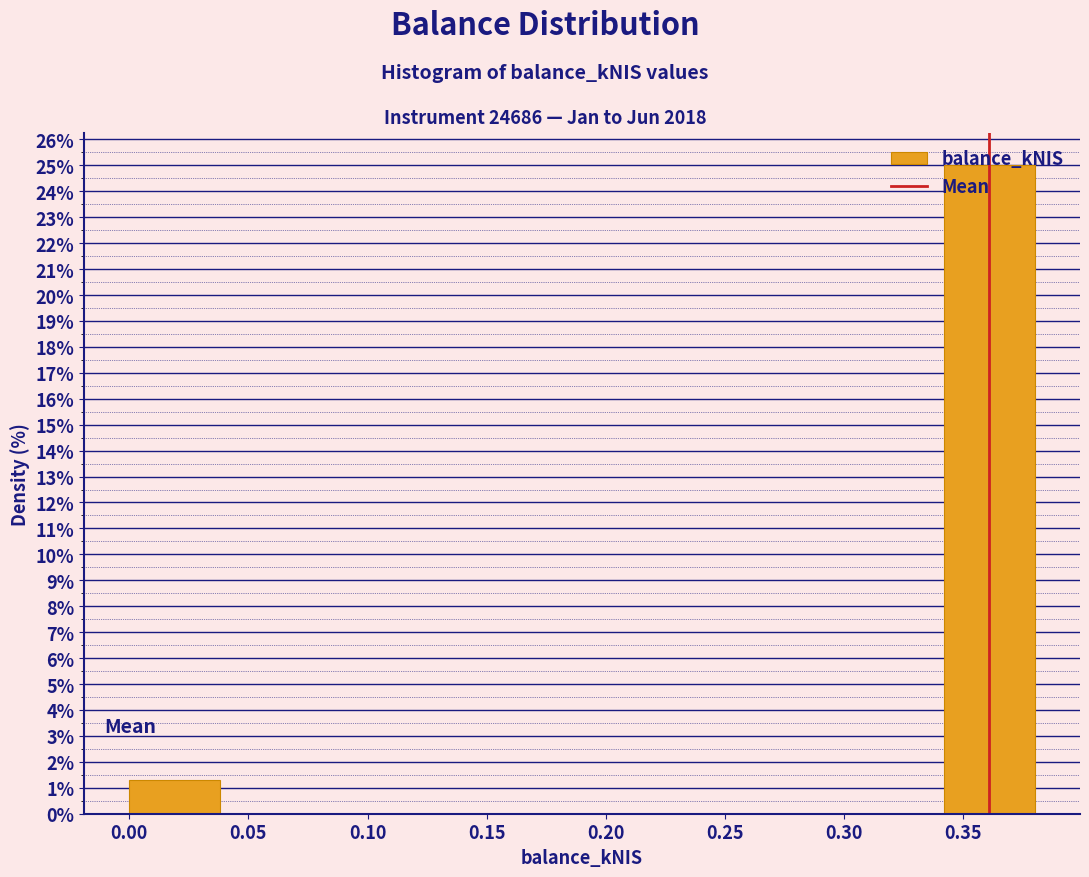

Which range on the x-axis has the tallest bar?

0.342 to 0.380